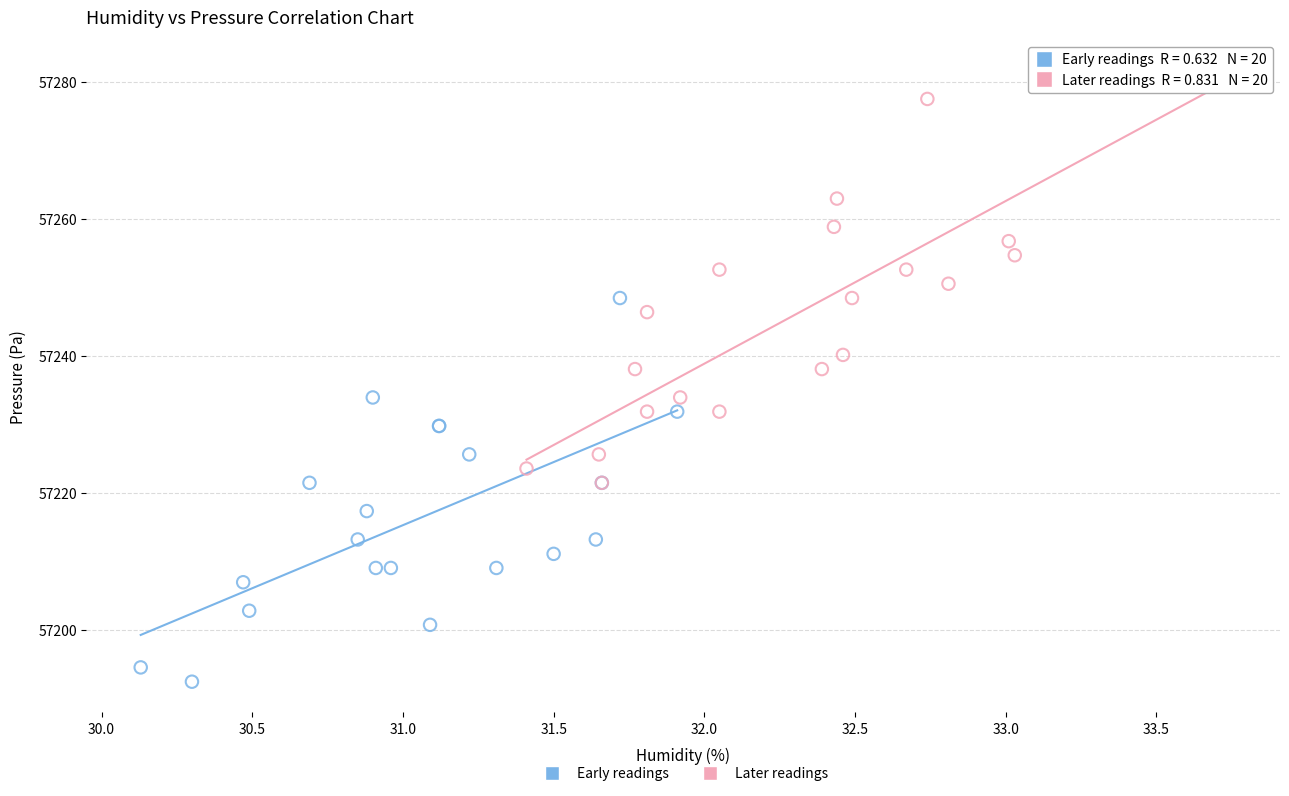

Which series has the widest spread of Y values?

Later readings